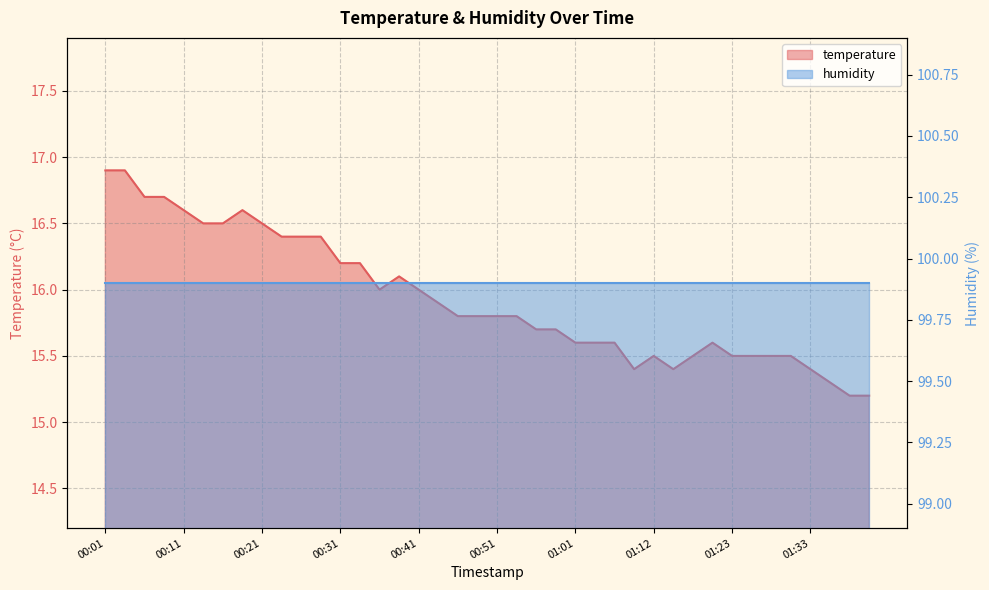

Does the chart display data point markers on the line(s)?

No